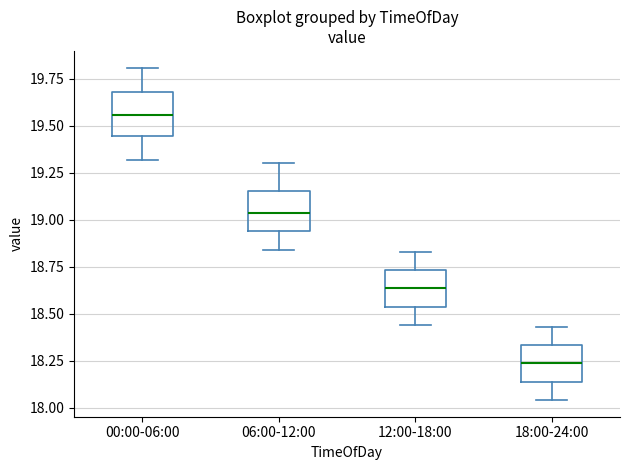

Reading left to right, transcribe this box plot: for each box, give where its median line is, the range the box spans, and where its two whiskers end, as read against the y-axis. The values are not printed on the chart, so give them approximately, as read against the axis.

00:00-06:00: median 19.55, box 19.45 to 19.70, whiskers 19.30 to 19.80
06:00-12:00: median 19.05, box 18.95 to 19.15, whiskers 18.85 to 19.30
12:00-18:00: median 18.65, box 18.55 to 18.75, whiskers 18.45 to 18.85
18:00-24:00: median 18.25, box 18.15 to 18.35, whiskers 18.05 to 18.45